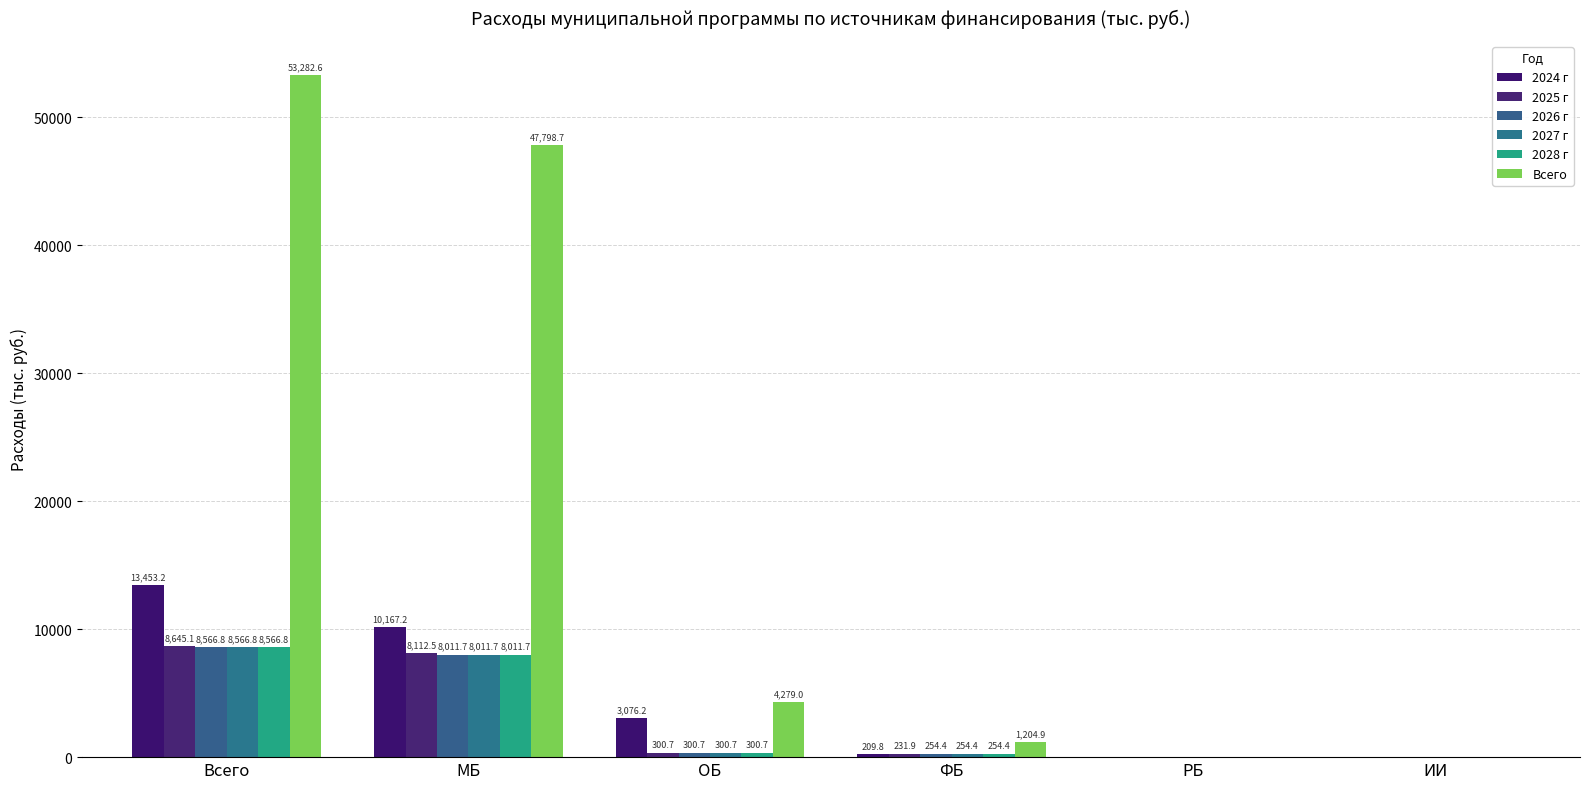

At which label is 2024 г closest to 6726?

МБ